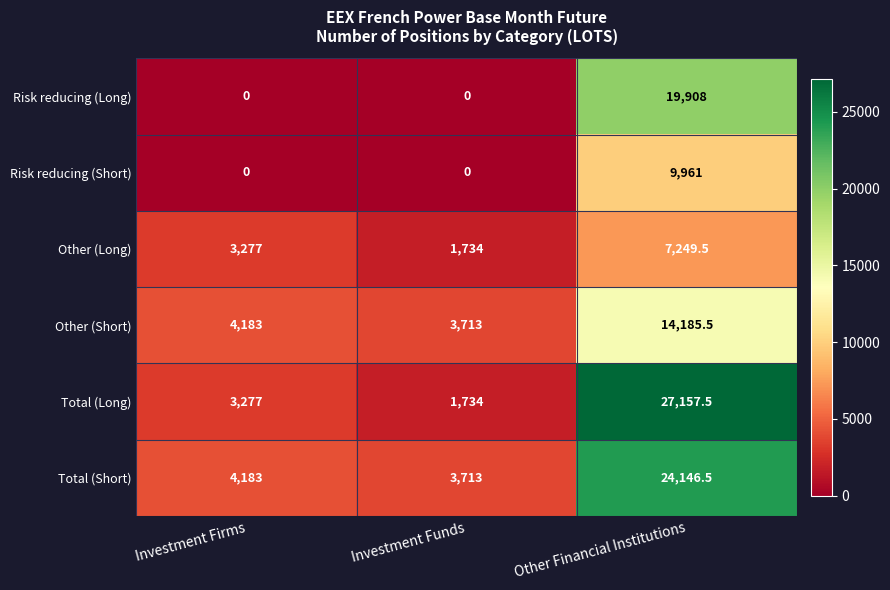

How many categories are shown in the chart?

3